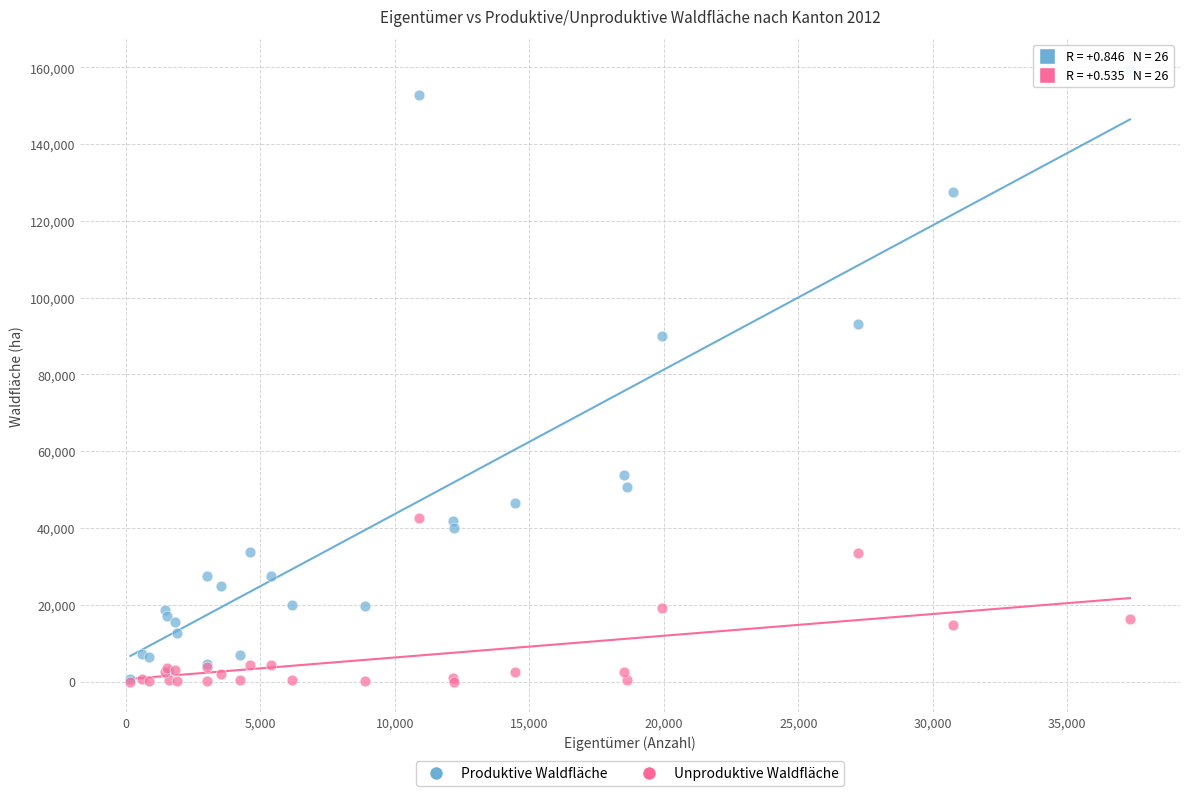

Which series reaches the maximum Y coordinate?

Produktive Waldfläche